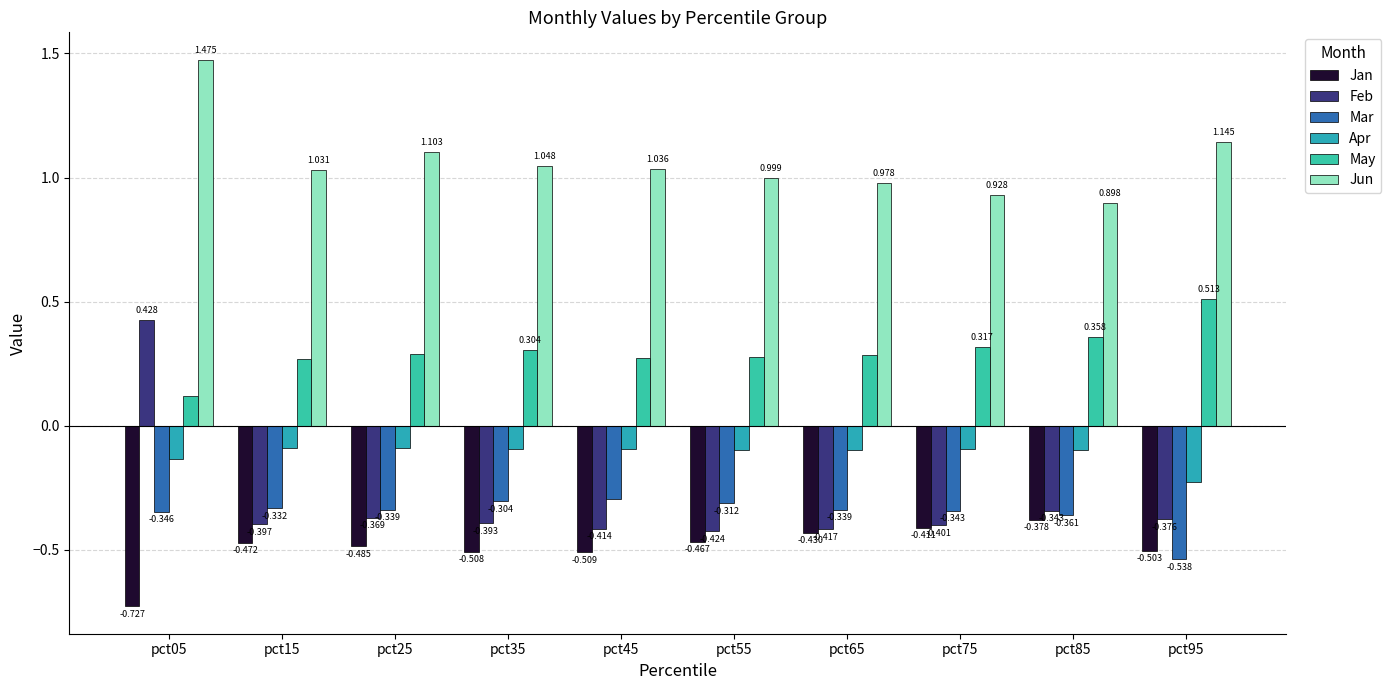

Which category has the lowest value in the May series?

pct05